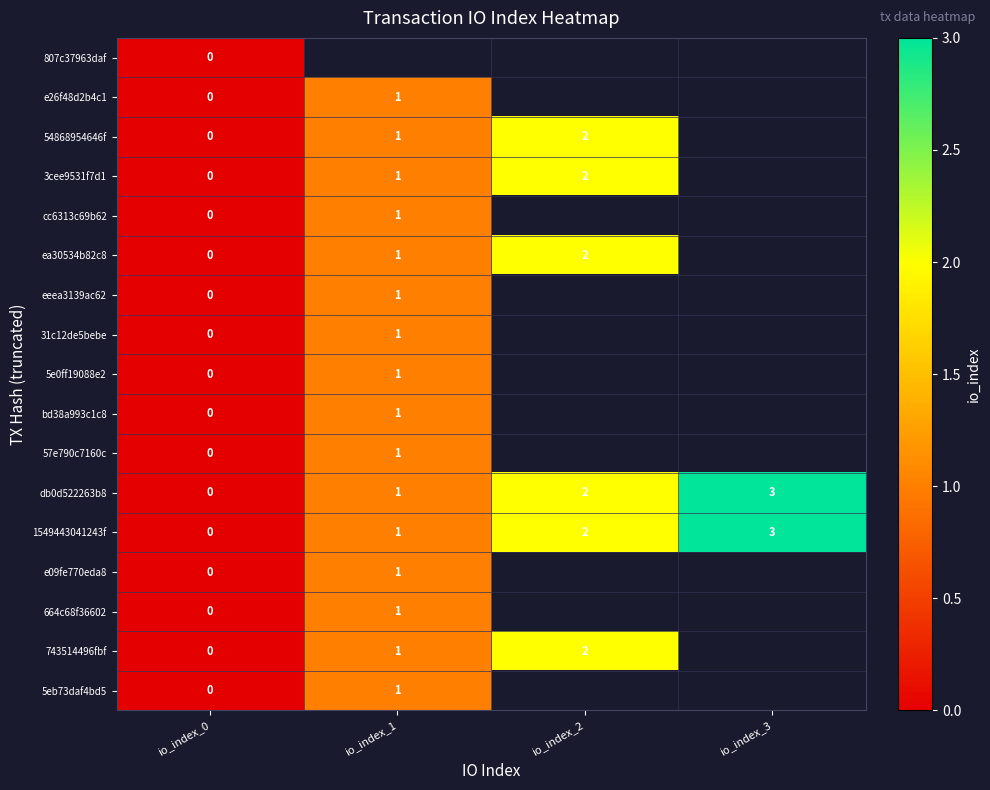

True or false: db0d522263b8 has a value of 0.8 at io_index_3.

False